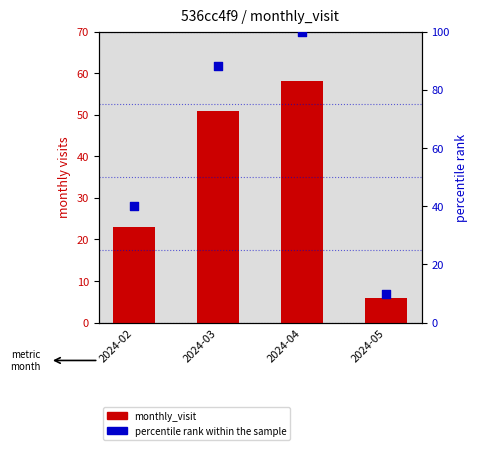

Which series has the largest Y range (max minus min)?

percentile rank within the sample